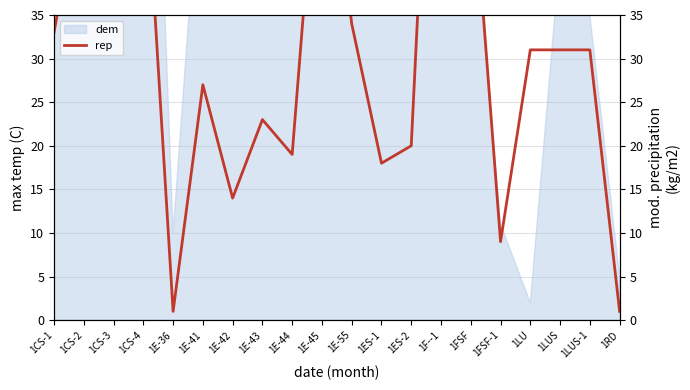

What is the ratio of the value at 1E-45 to the value at 1FSF-1?

6.9